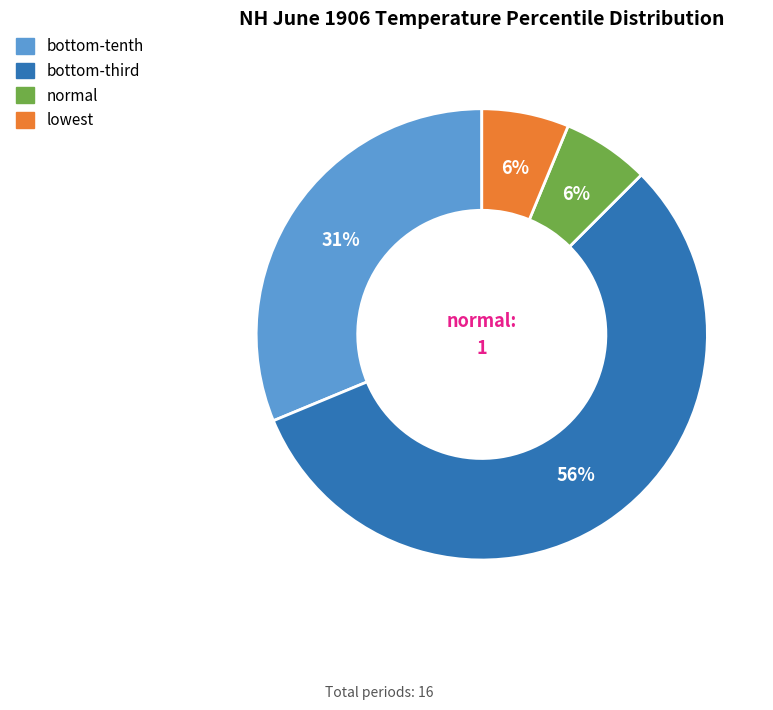

What is the largest slice in the pie chart?

bottom-third